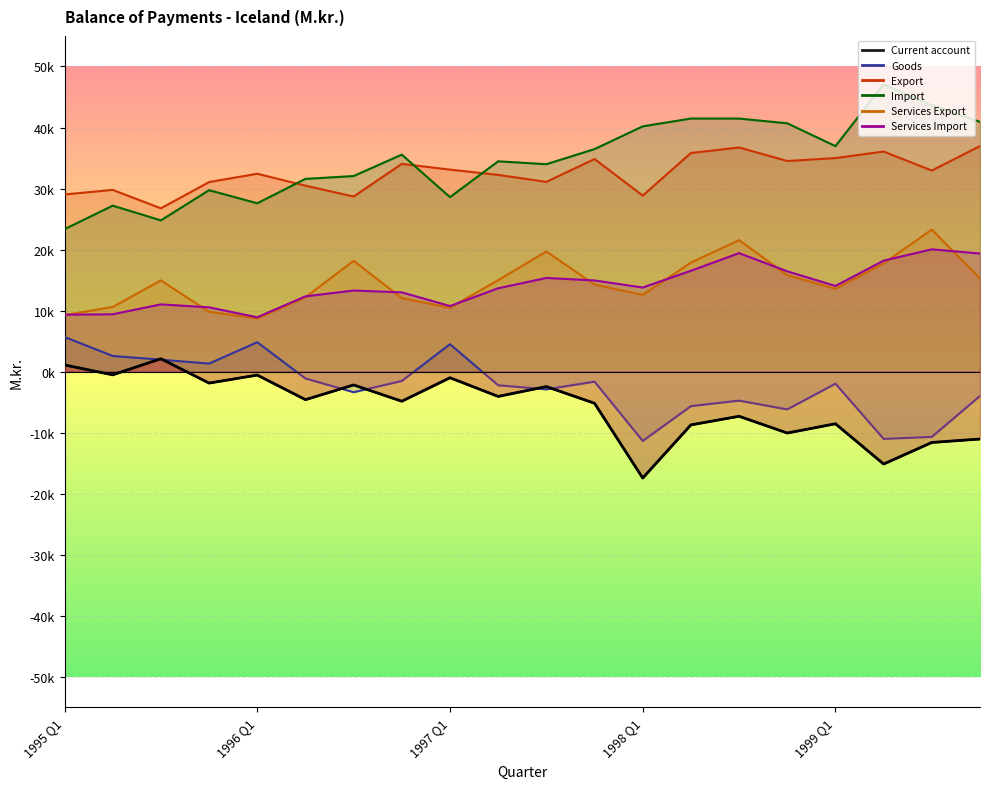

What is the approximate value of Services Import at 1996 Q4, to the nearest 100?

13000